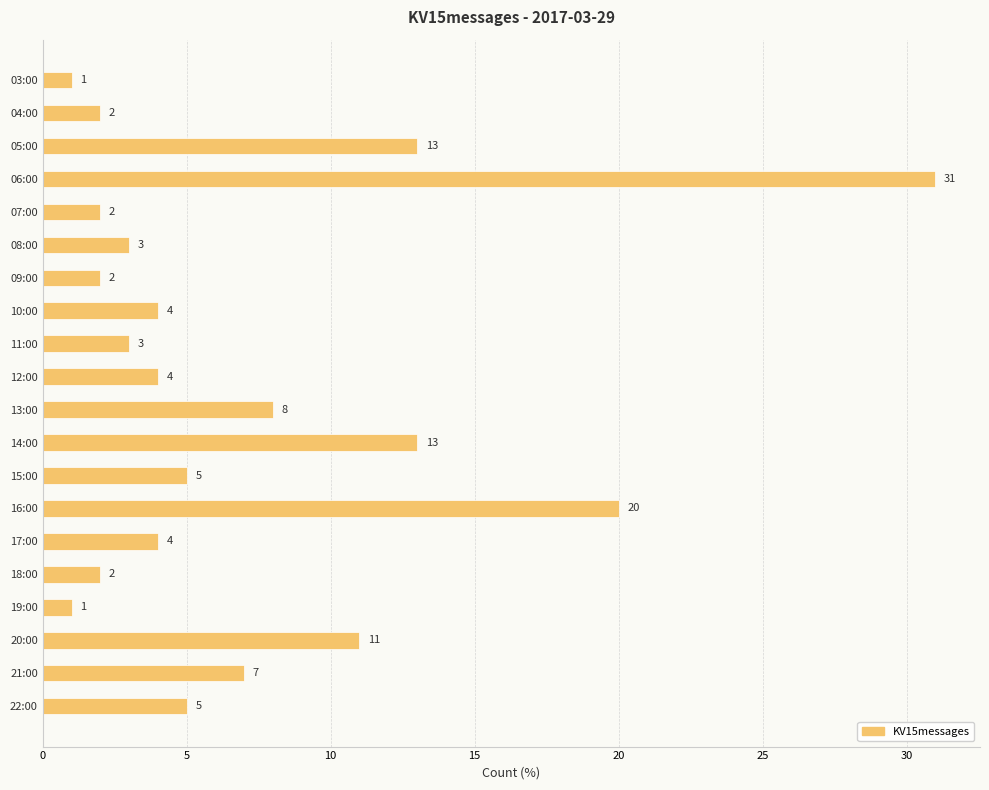

Reading top to bottom, what are all the values shown in this chart?

03:00=1	04:00=2	05:00=13	06:00=31	07:00=2	08:00=3	09:00=2	10:00=4	11:00=3	12:00=4	13:00=8	14:00=13	15:00=5	16:00=20	17:00=4	18:00=2	19:00=1	20:00=11	21:00=7	22:00=5